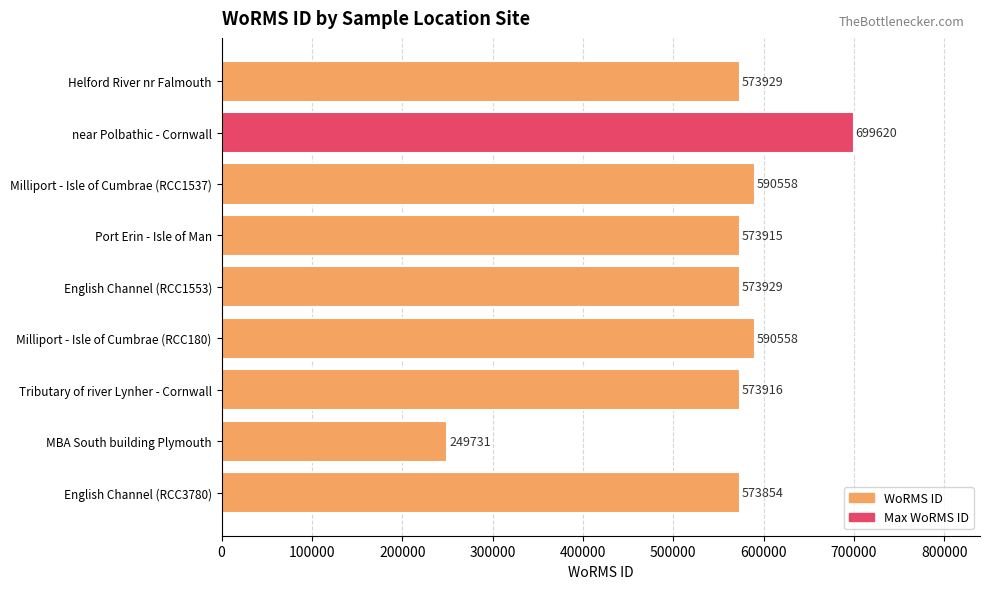

True or false: the data shows 68770 at MBA South building Plymouth.

False